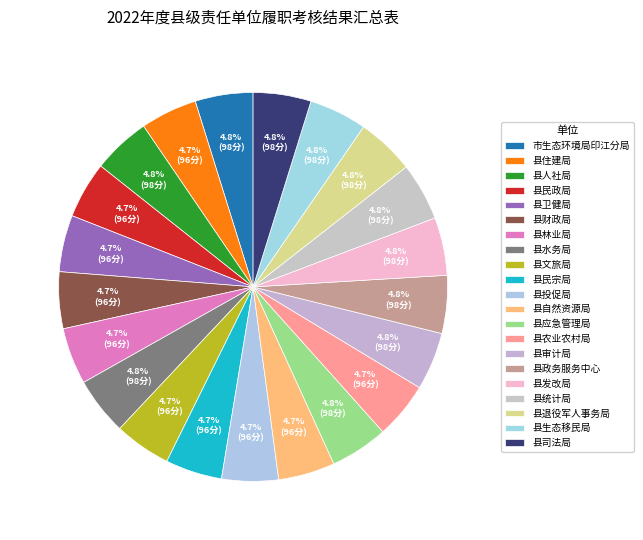

Is there a majority slice in this chart?

No